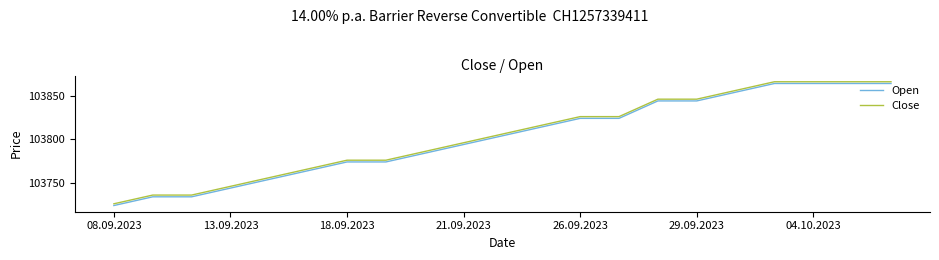

What is the lowest value of the Open series?

103724